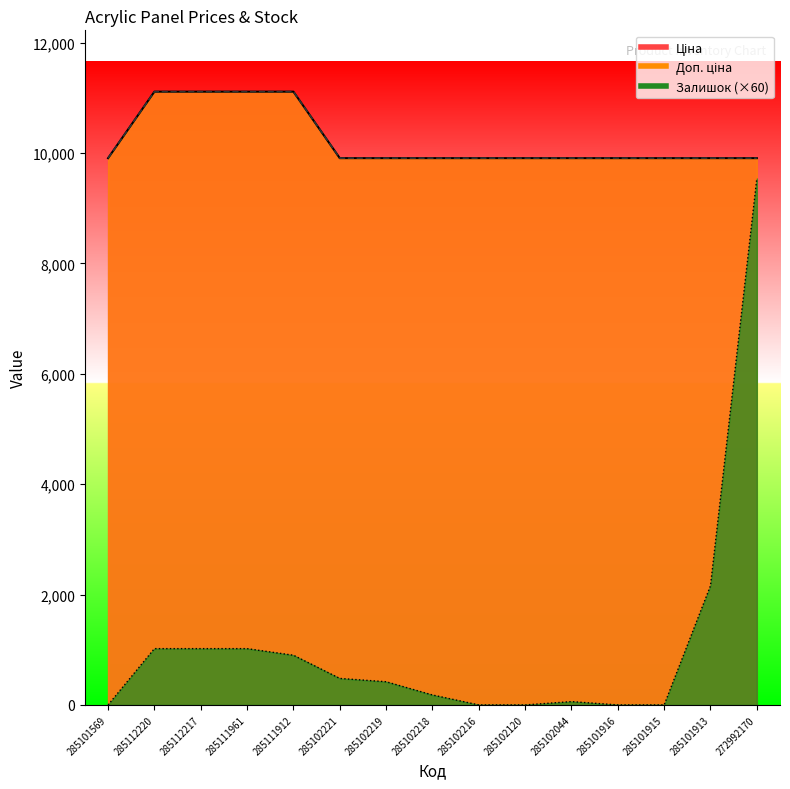

Is the value of Залишок at 285112220 greater than the value of Ціна at 285102221?

No